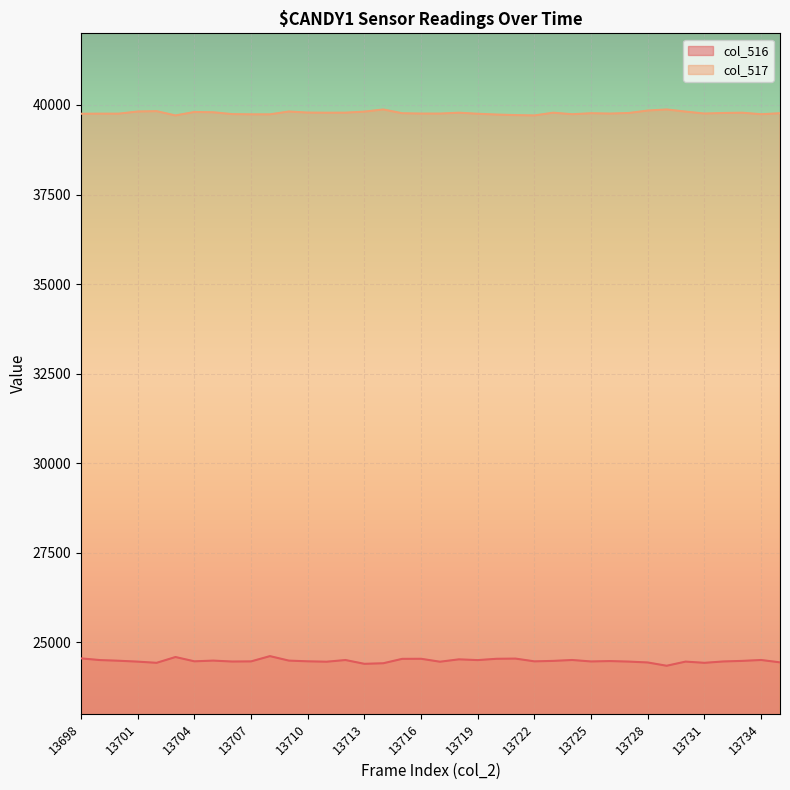

Where is the first local maximum for col_517?

13702